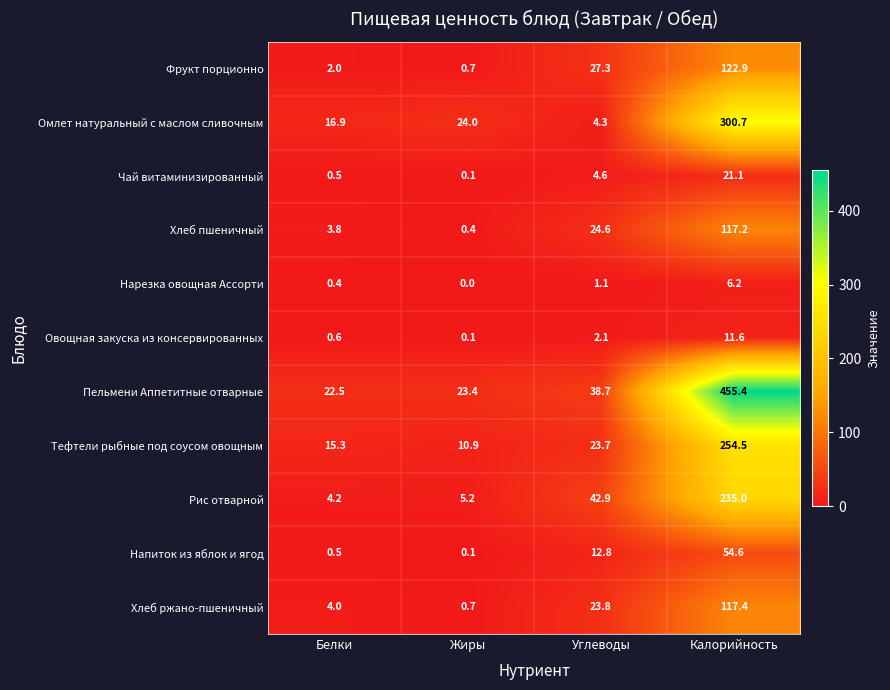

At how many categories does at least one series exceed 353?

1